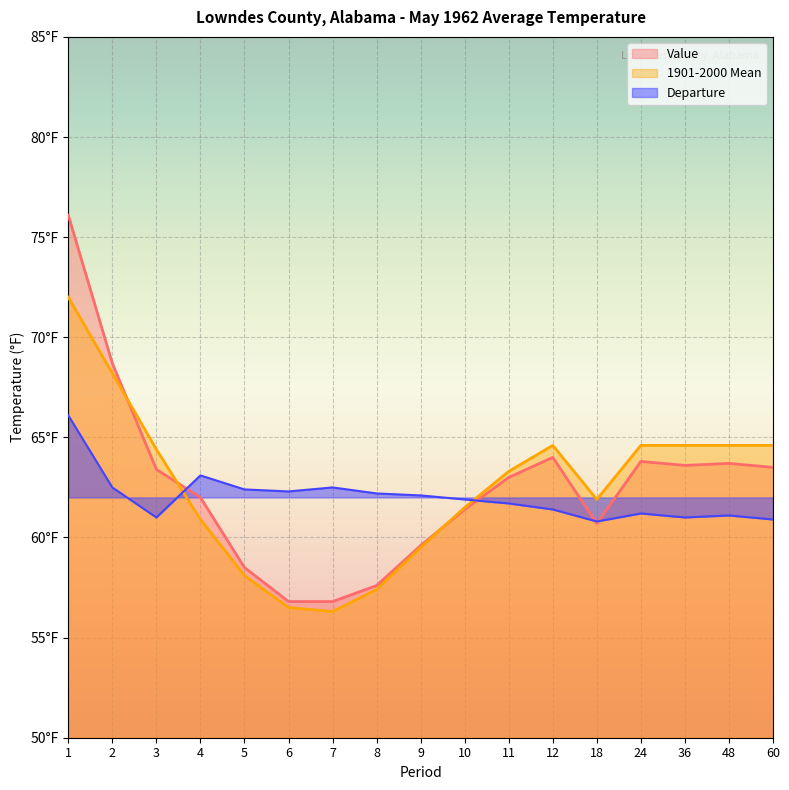

How many intersections are there between Value and Departure?

4